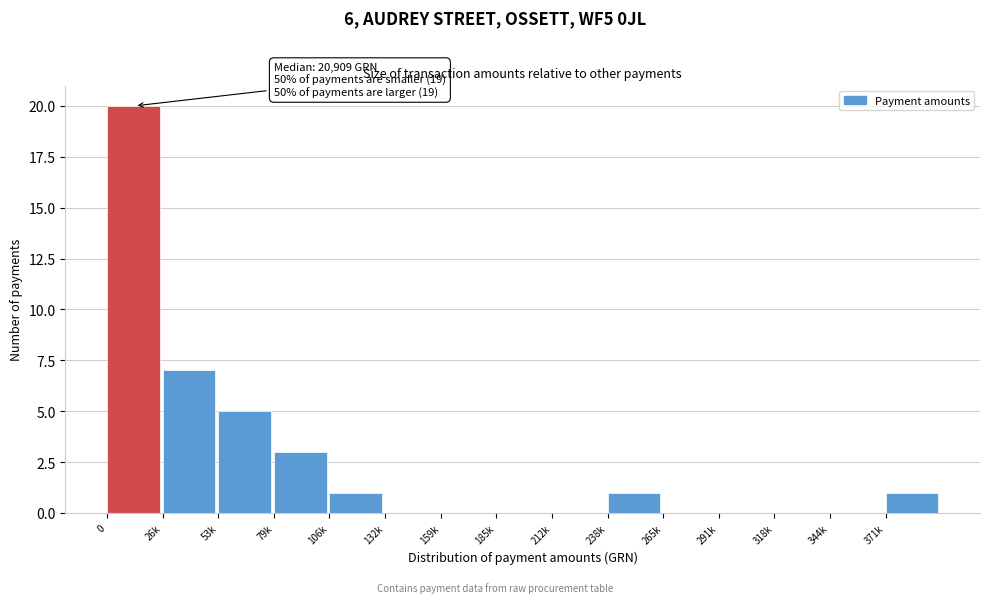

Reading left to right, transcribe all the data shown in this chart.

0=20	26k=7	53k=5	79k=3	106k=1	132k=0	159k=0	185k=0	212k=0	238k=1	265k=0	291k=0	318k=0	344k=0	371k=1